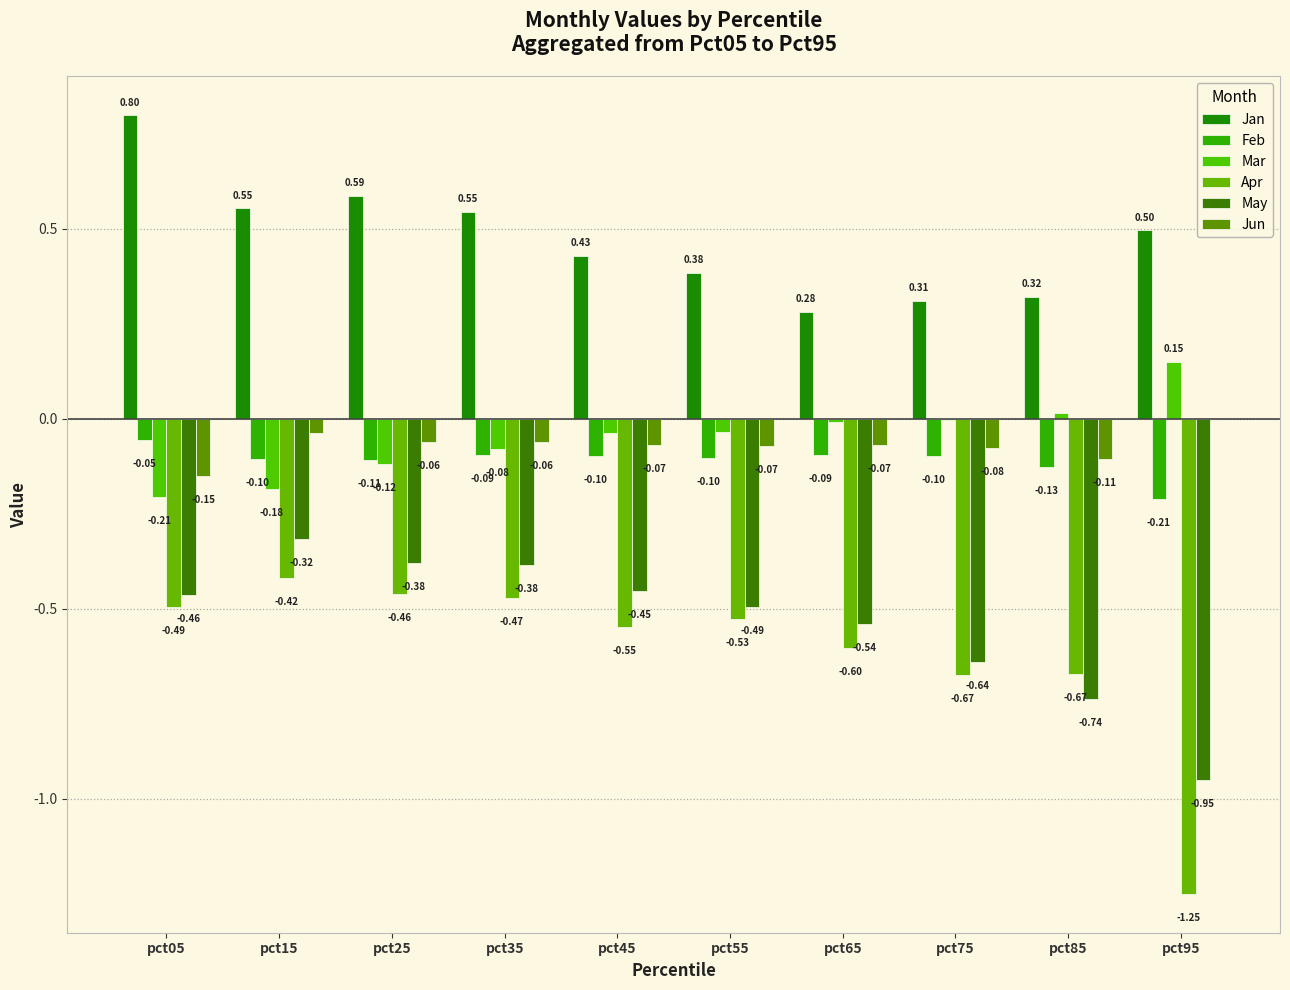

Does the chart contain stacked bars?

No